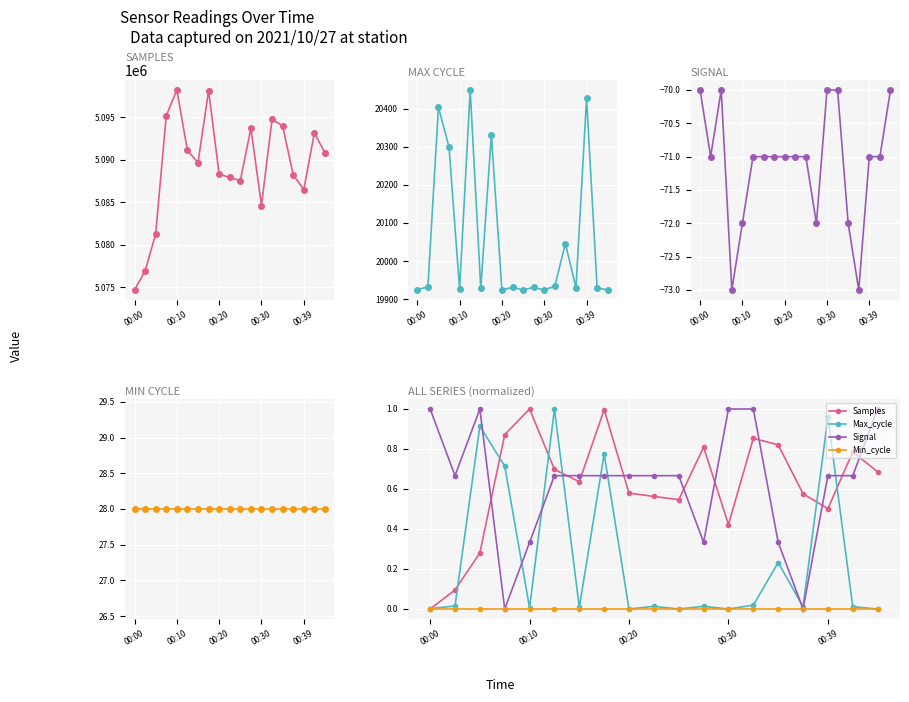

Reading right to left, what are all the values shown in this chart?

Samples: 0.7	0.8	0.5	0.6	0.8	0.9	0.4	0.8	0.5	0.6	0.6	1.0	0.6	0.7	1.0	0.9	0.3	0.1	0.0
Max_cycle: 0.0	0.0	1.0	0.0	0.2	0.0	0.0	0.0	0.0	0.0	0.0	0.8	0.0	1.0	0.0	0.7	0.9	0.0	0.0
Signal: 1.0	0.7	0.7	0.0	0.3	1.0	1.0	0.3	0.7	0.7	0.7	0.7	0.7	0.7	0.3	0.0	1.0	0.7	1.0
Min_cycle: 0.0	0.0	0.0	0.0	0.0	0.0	0.0	0.0	0.0	0.0	0.0	0.0	0.0	0.0	0.0	0.0	0.0	0.0	0.0